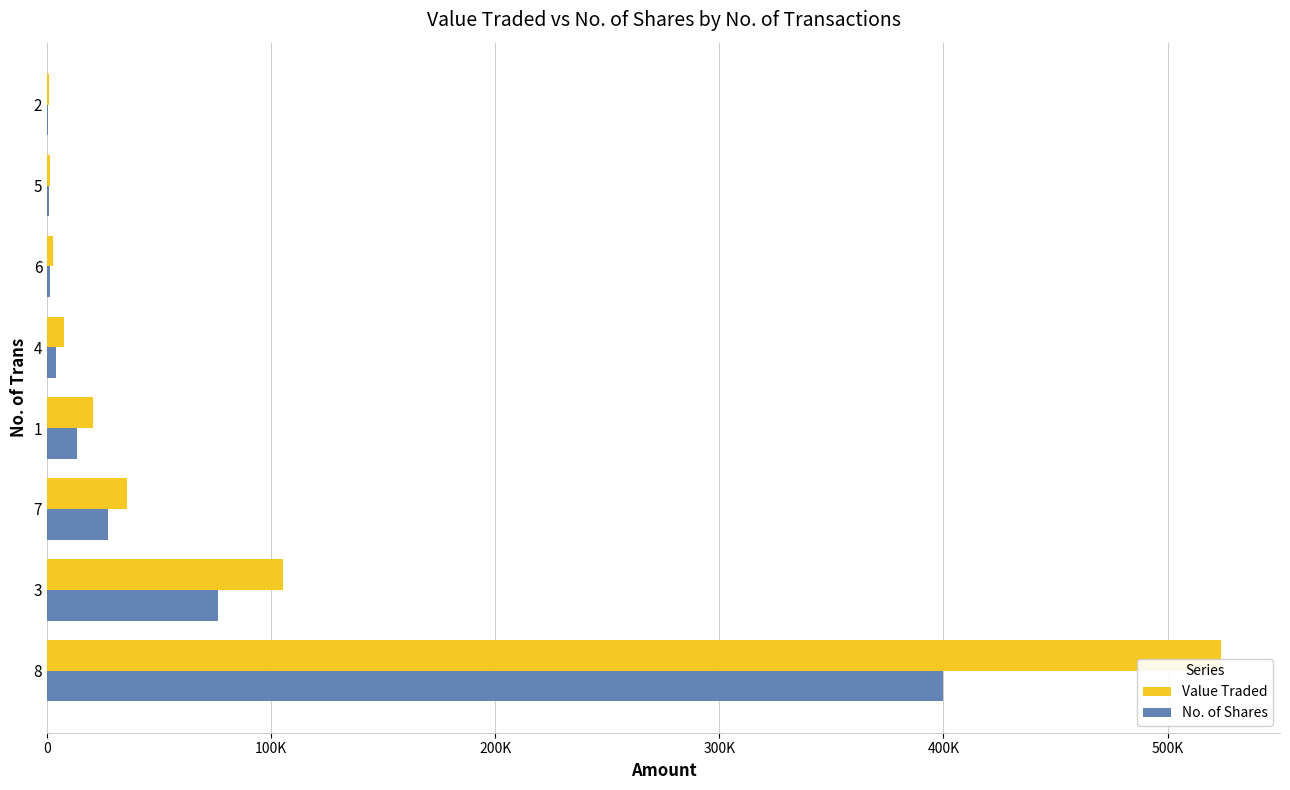

What is the difference between the maximum and second lowest values in the No. of Shares series?

398947